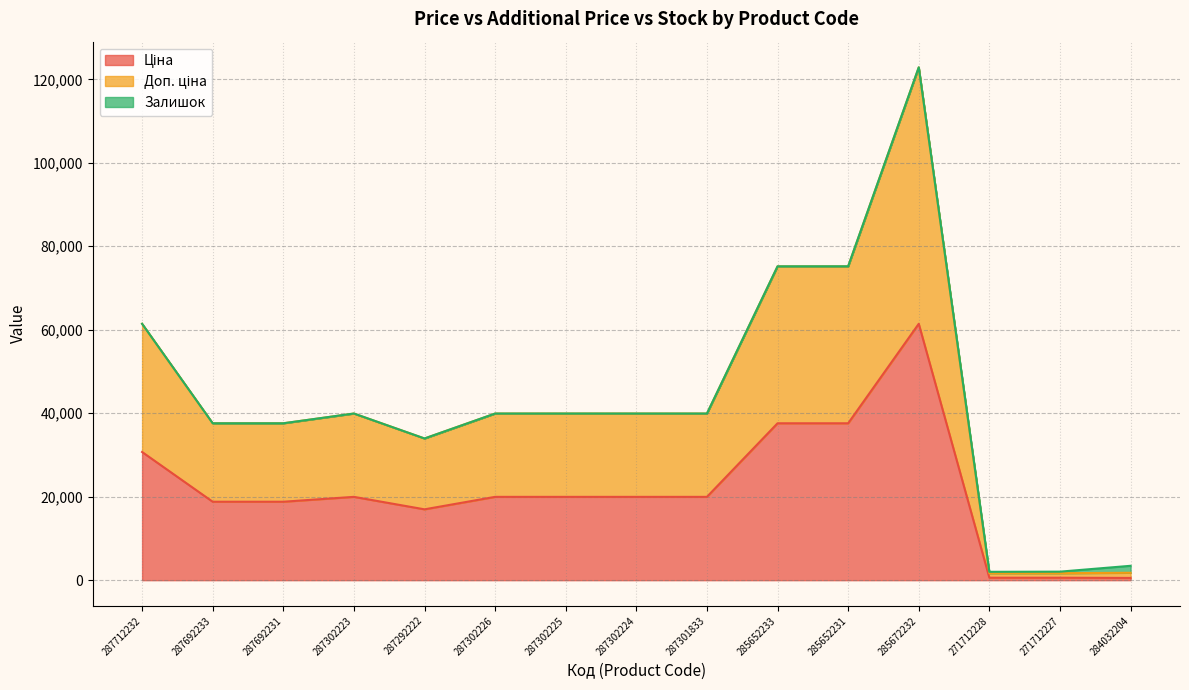

What is the total value across all series at 287692231?

37593.6